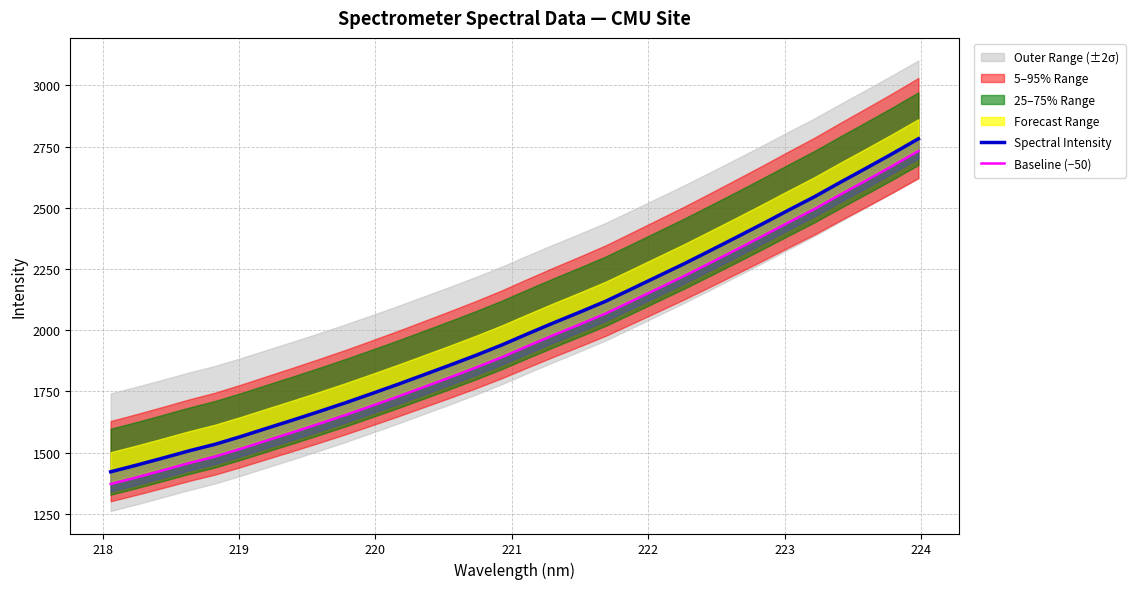

What is the value of the Baseline (−50) point at the 20th from the left?

2068.9